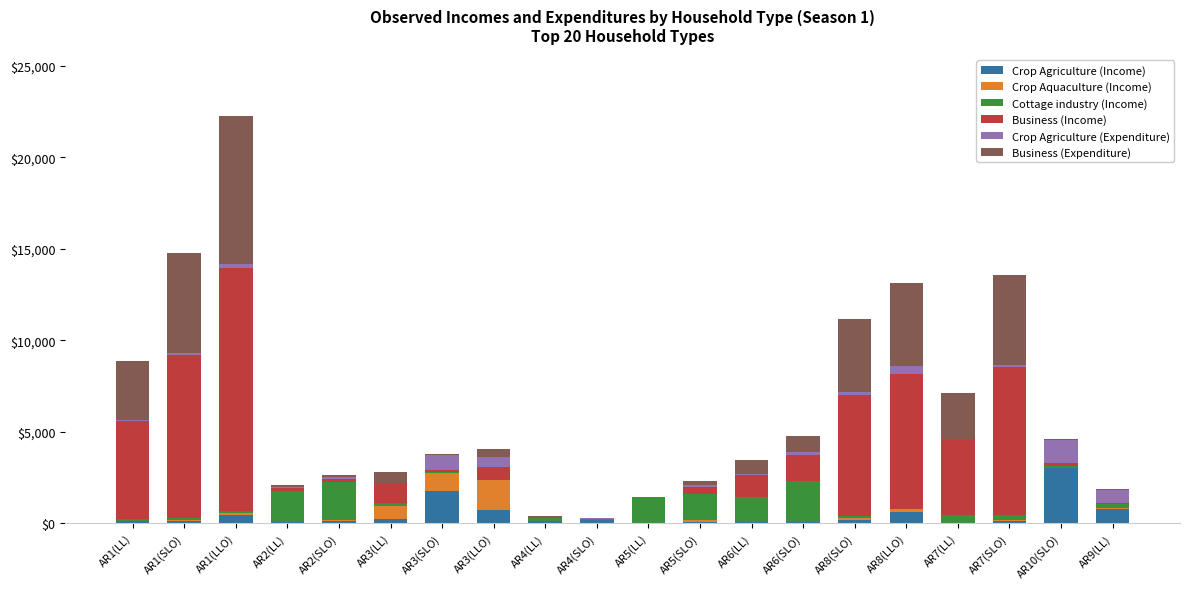

At which category is the sum across all series the highest?

AR1(LLO)